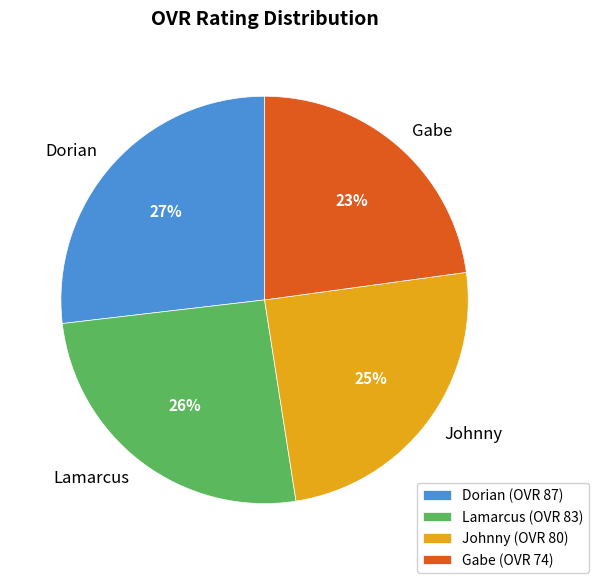

Which has a higher value, Gabe or Lamarcus?

Lamarcus